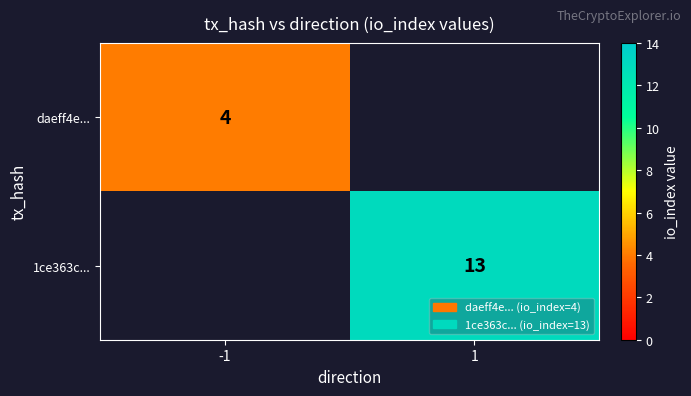

The value of 1ce363c... at 1 is 5.7. True or false?

False